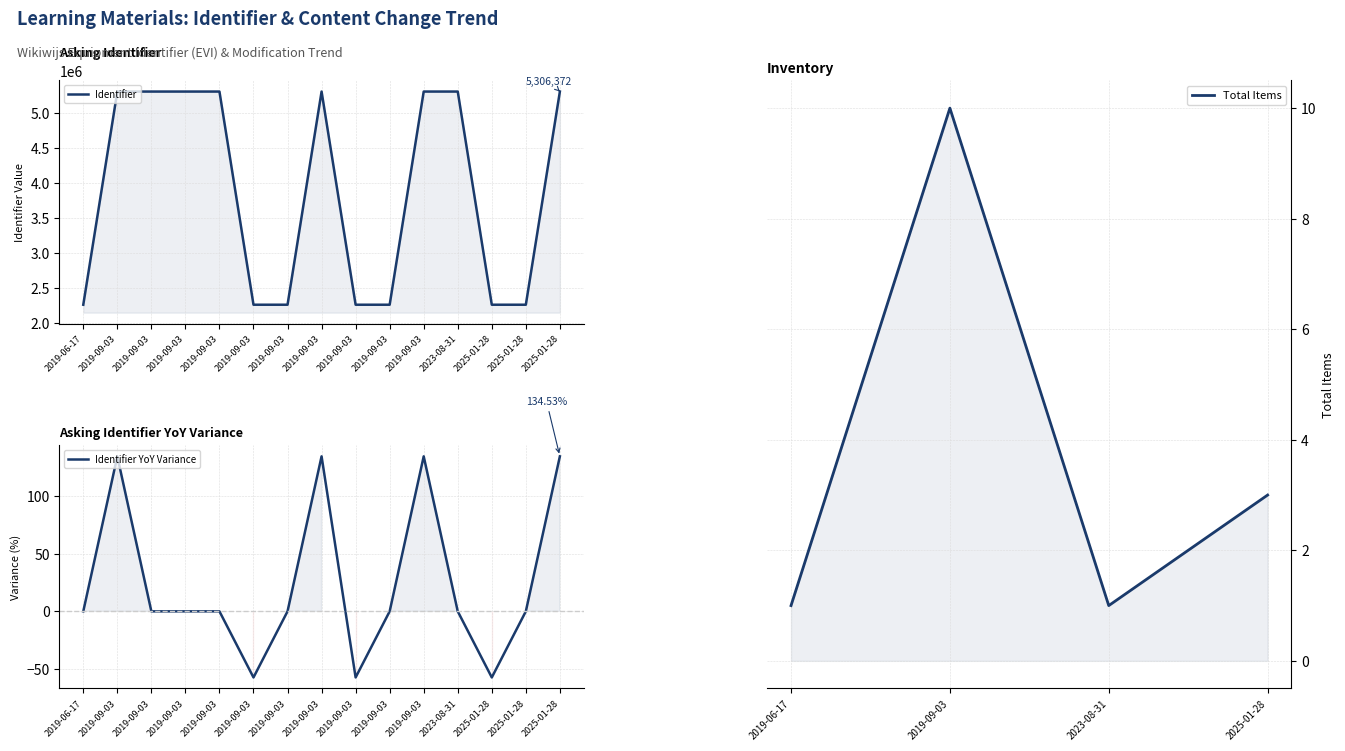

Where is the first local minimum?

2019-09-03